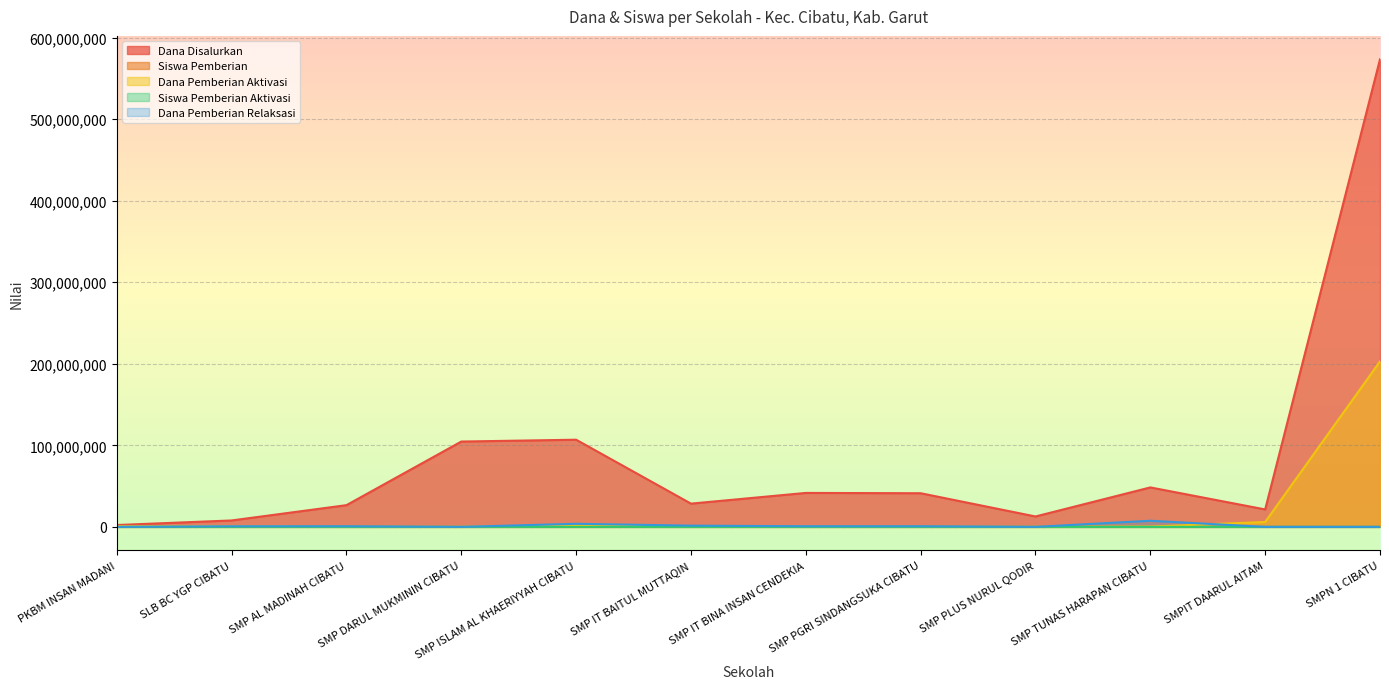

Which series has the widest spread of values?

Dana Disalurkan